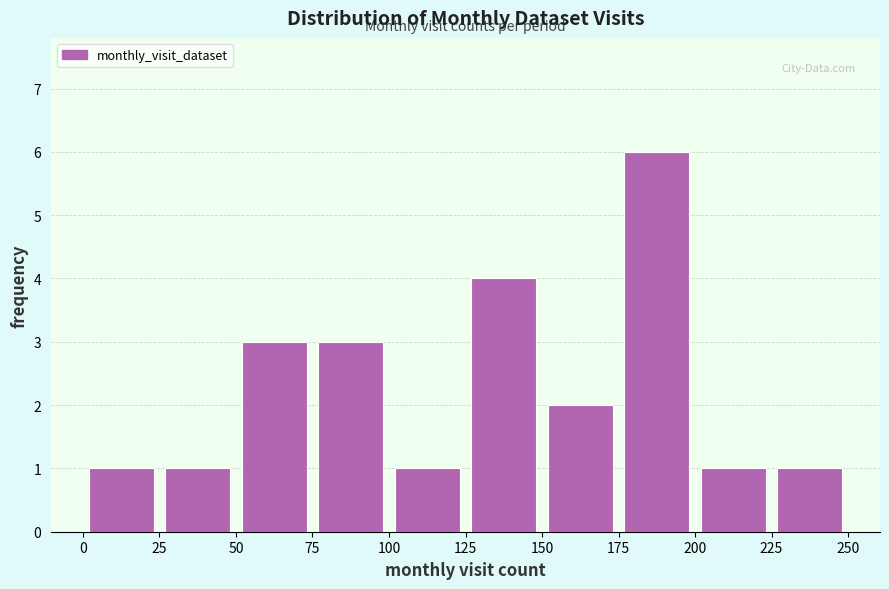

Which range on the x-axis has the tallest bar?

175 to 200